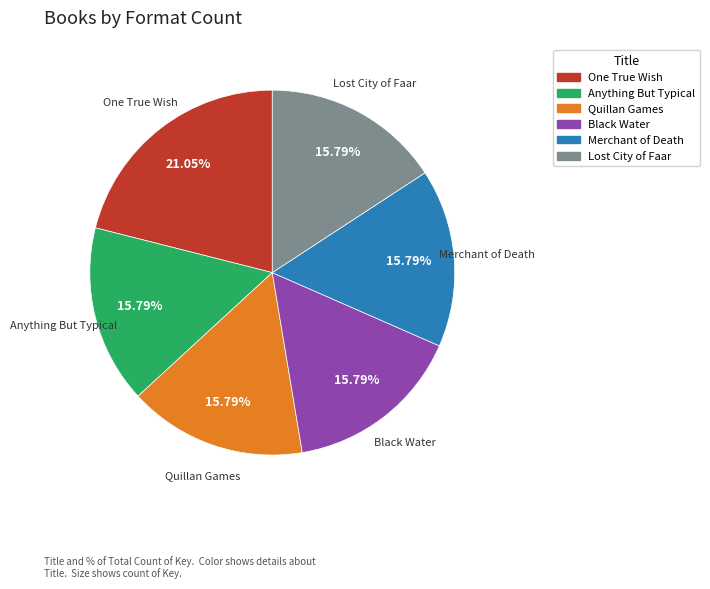

What percentage is the Quillan Games slice, to the nearest percent?

16%